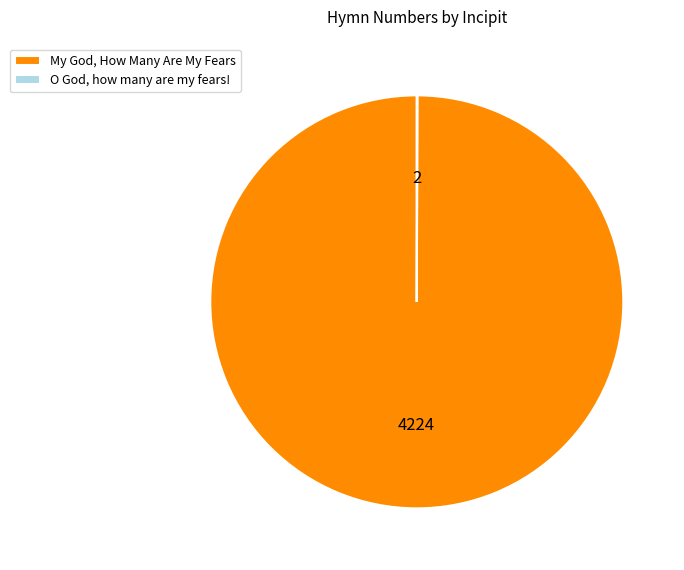

Which slice represents more than half of the pie?

My God, How Many Are My Fears